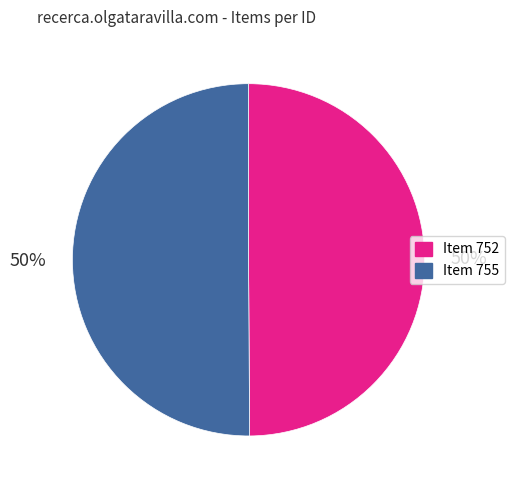

To the nearest percent, what is the combined percentage of Item 752 and Item 755?

100%